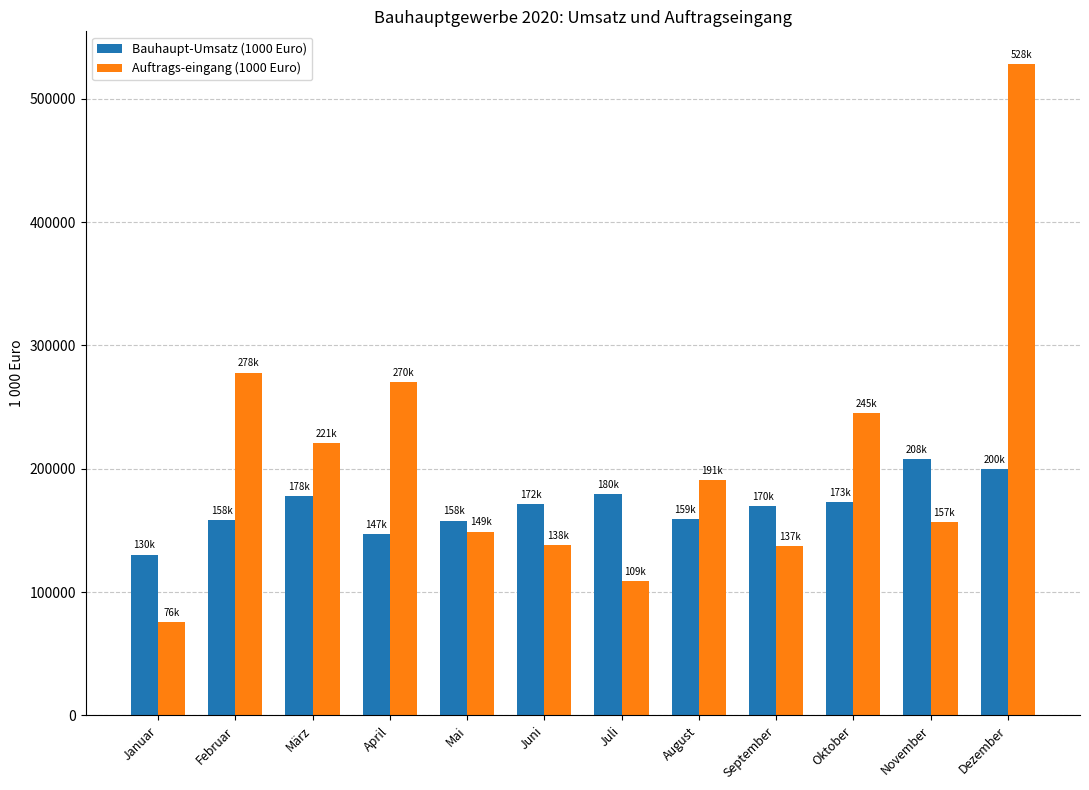

What are all the series names shown in the legend?

Bauhaupt-Umsatz (1000 Euro), Auftrags-eingang (1000 Euro)